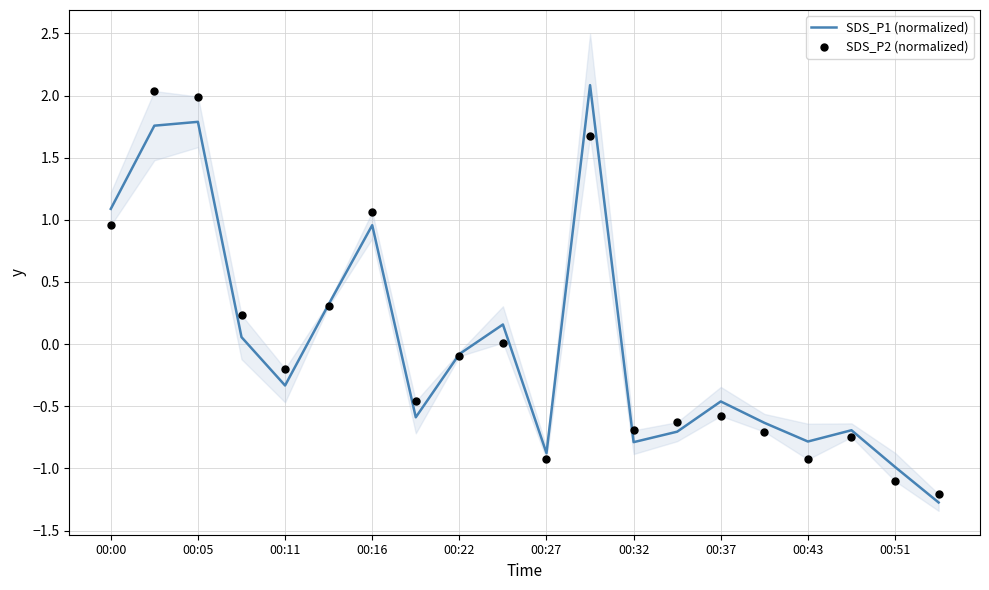

Which series contains the highest Y value?

SDS_P1 (normalized)